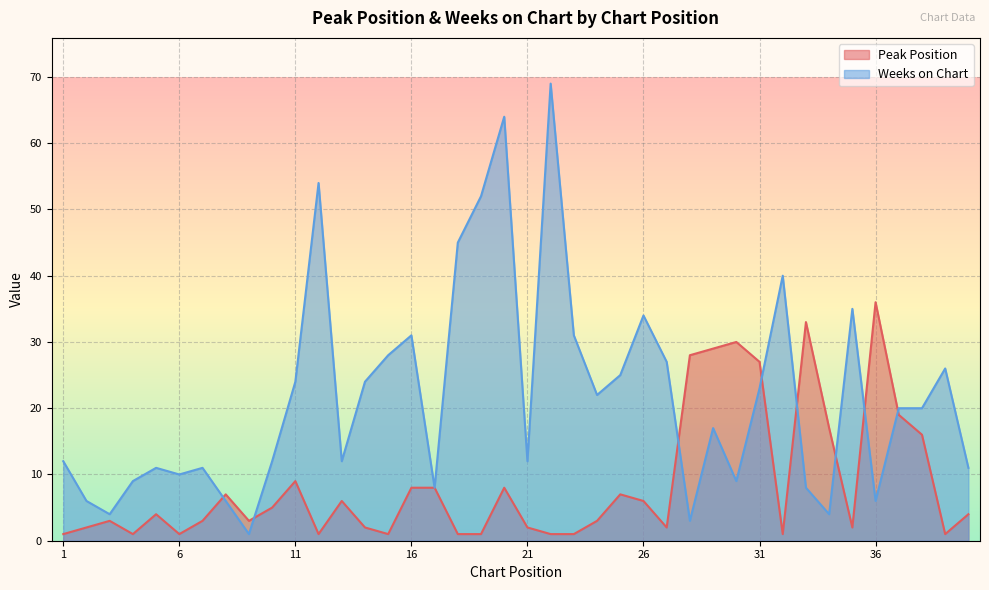

Between 27 and 21, which is larger?

27